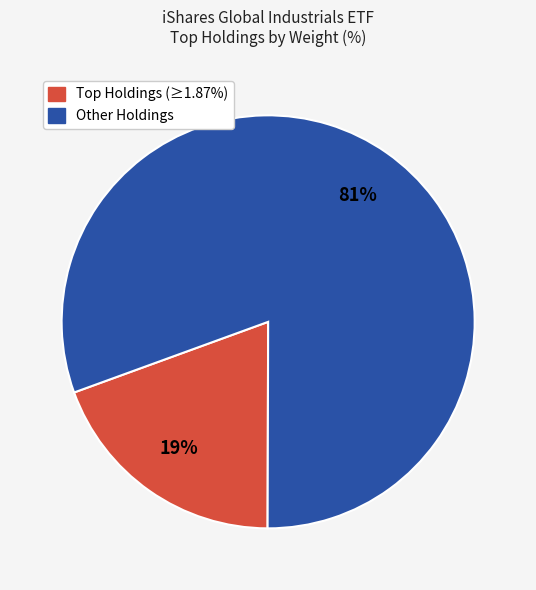

Is there a majority slice in this chart?

Yes